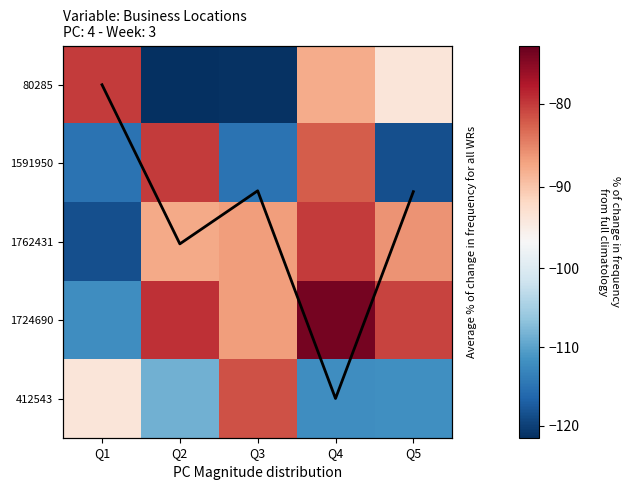

Is the value of 80285 at Q4 greater than the value of 1591950 at Q5?

Yes